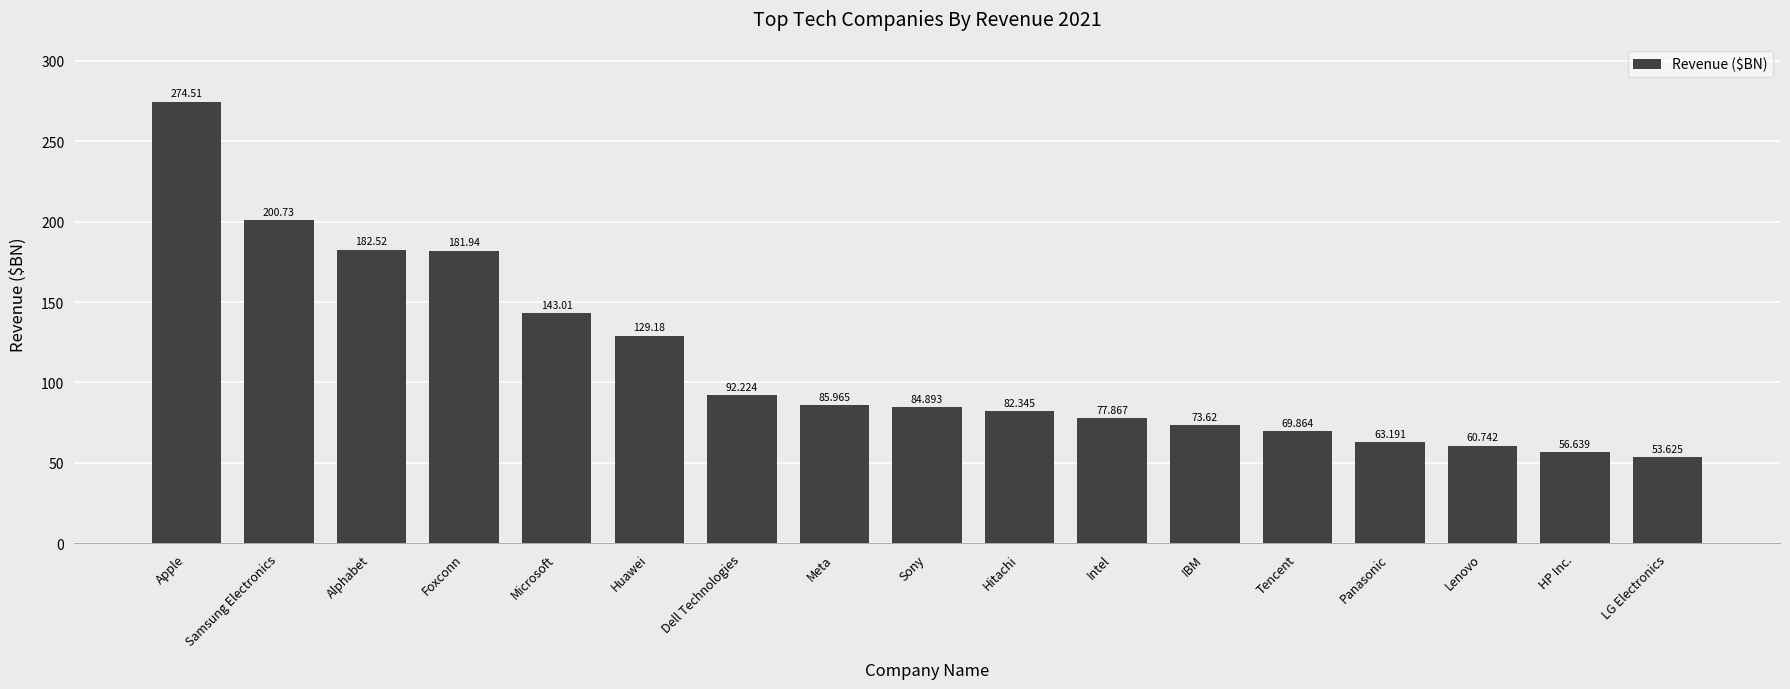

Which label corresponds to the smallest value in the chart?

LG Electronics